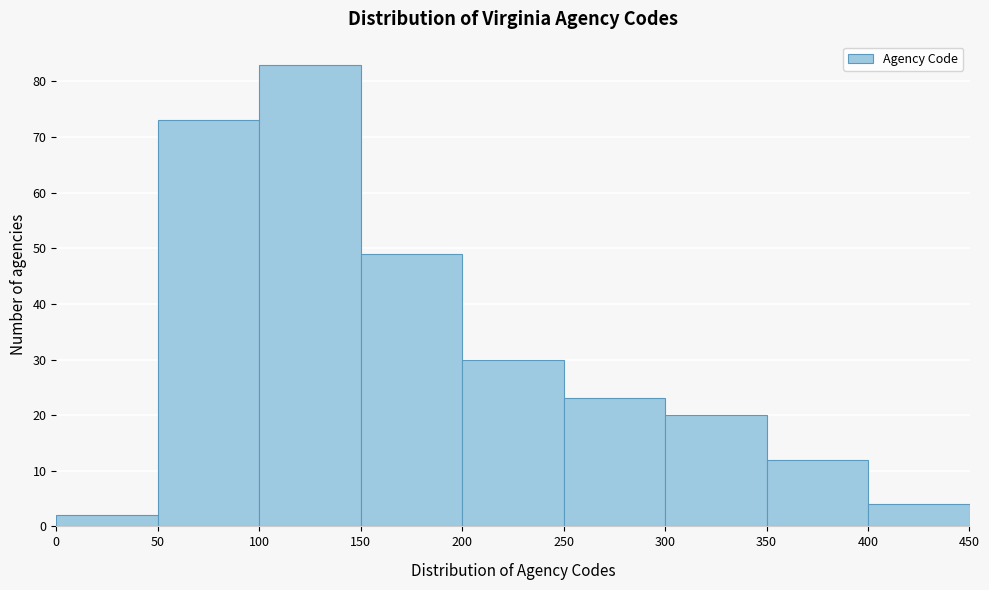

Reading left to right, list every bar in this chart as the range it spans on the x-axis followed by its height. The values are not printed on the chart, so give them approximately, as read against the axis.

0 to 50: 2
50 to 100: 73
100 to 150: 83
150 to 200: 49
200 to 250: 30
250 to 300: 23
300 to 350: 20
350 to 400: 12
400 to 450: 4